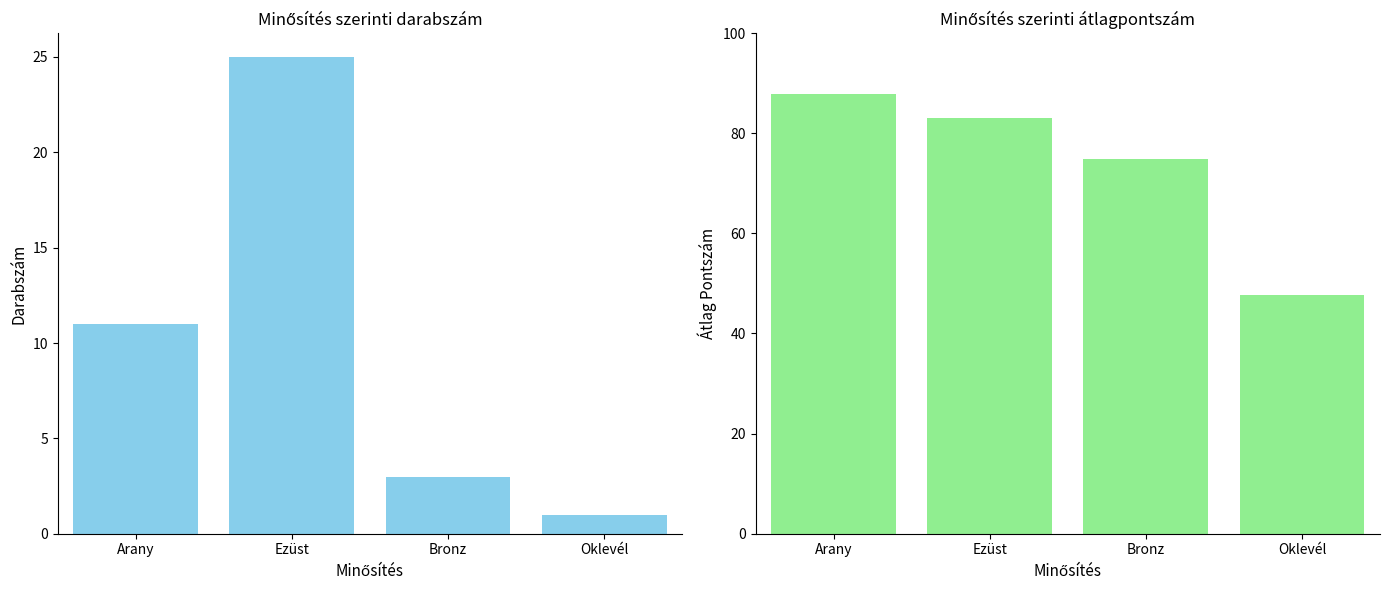

What is the label of the 4th bar from the left?

Oklevél